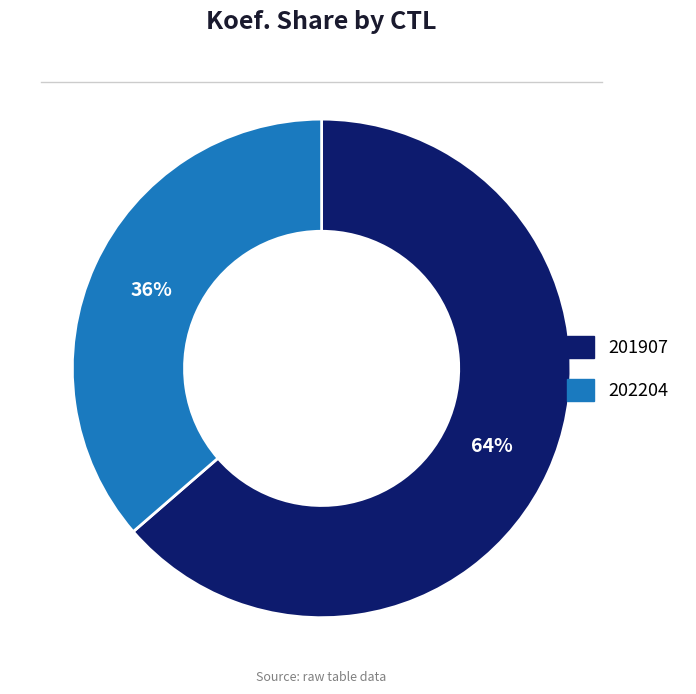

Count the number of slices in the pie.

2